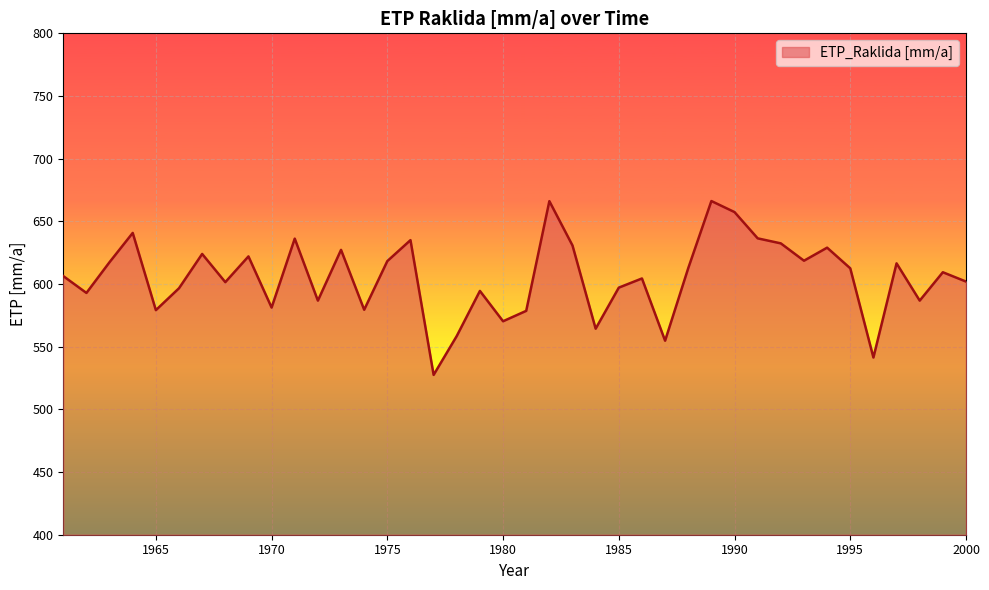

What is the greatest value displayed?

666.2